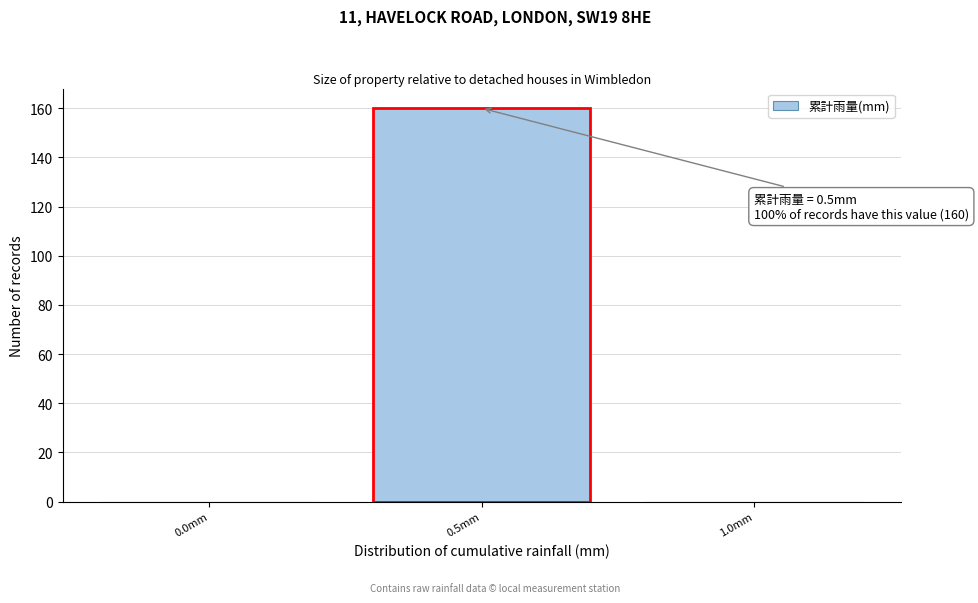

Reading right to left, extract all data points from this chart.

1.0mm=0	0.5mm=160	0.0mm=0